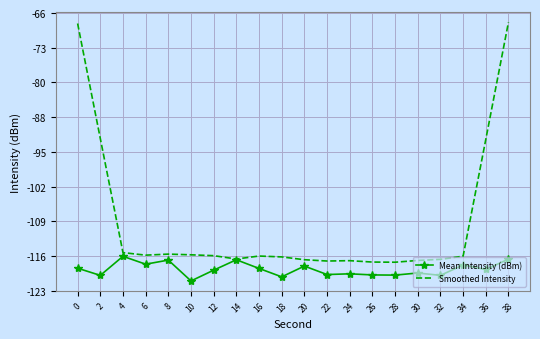

Which category has the highest value in the Mean Intensity (dBm) series?

4